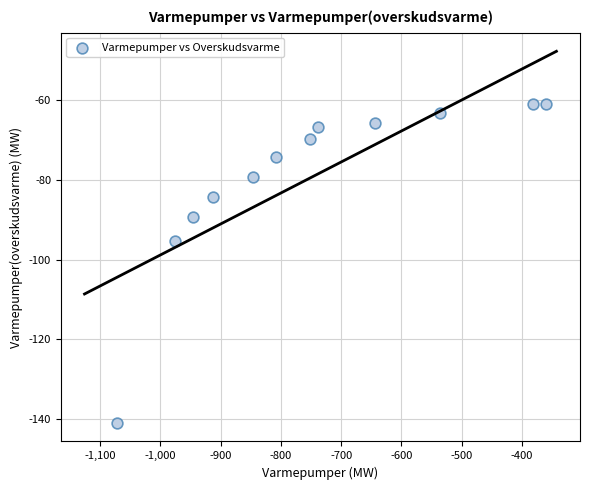

What is the range of X values (max minus min)?

711.7